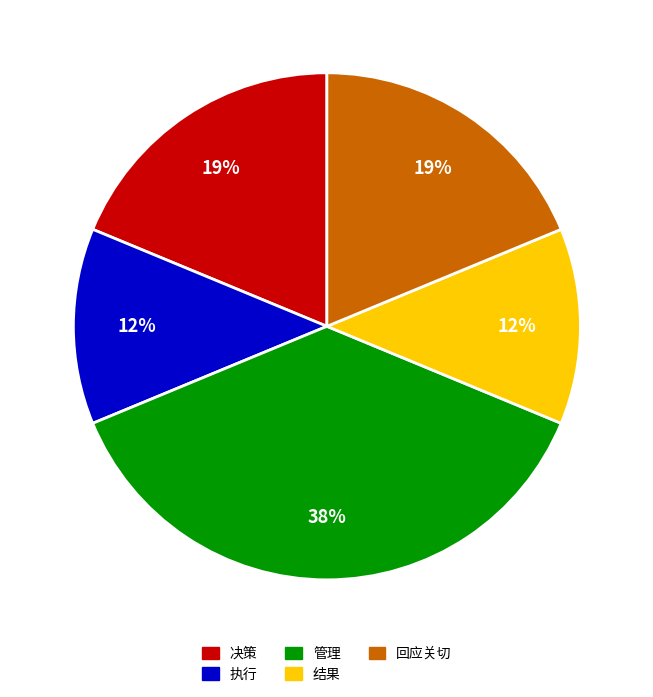

Does 管理 account for over 50% of the chart?

No